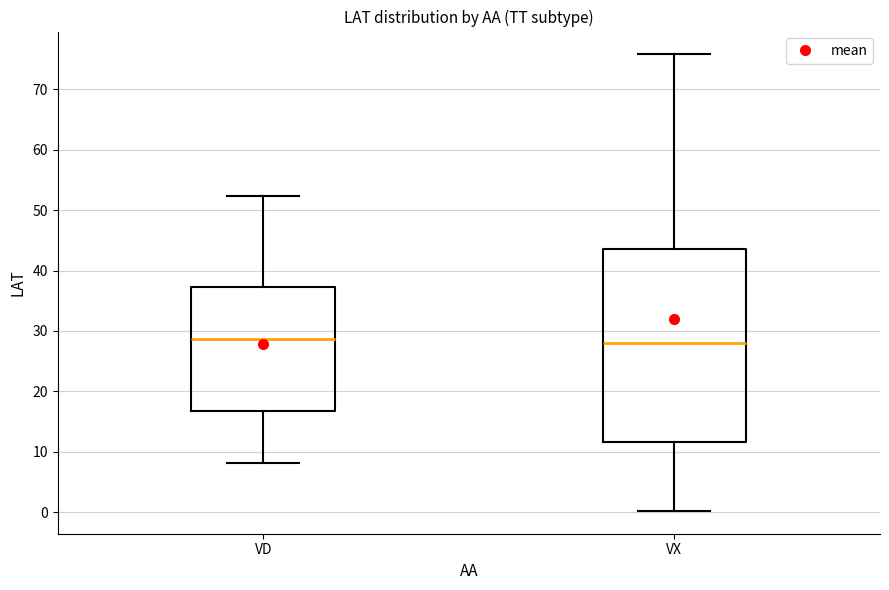

Where does the lower whisker of the box for VX end on the y-axis? The values are not printed on the chart, so give them approximately, as read against the axis.

0